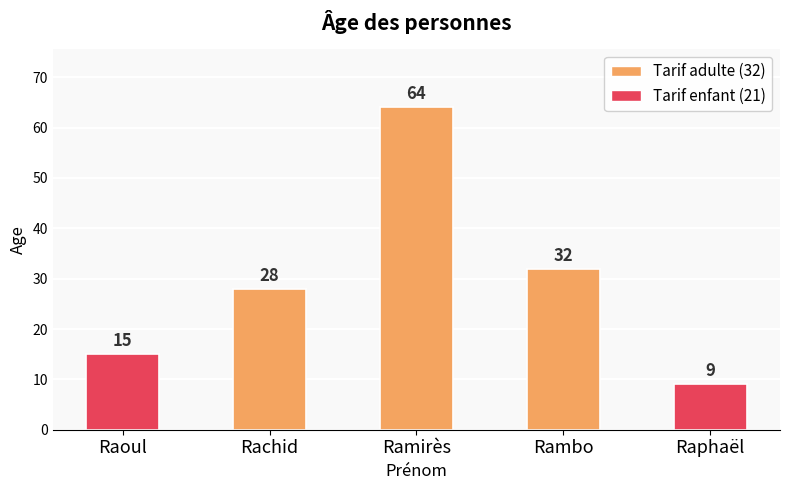

What is the maximum value shown in the chart?

64